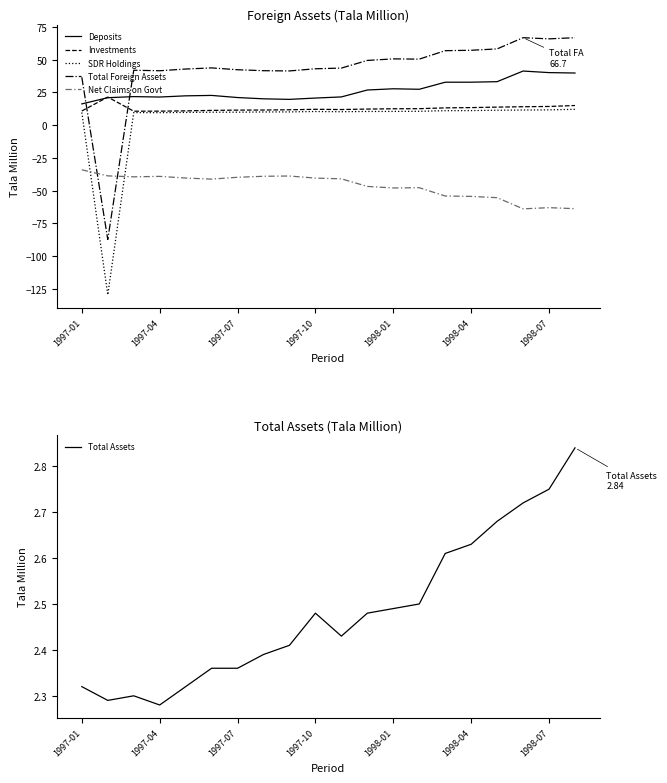

The Total Assets series shows 3.9 at 1997-01. True or false?

False